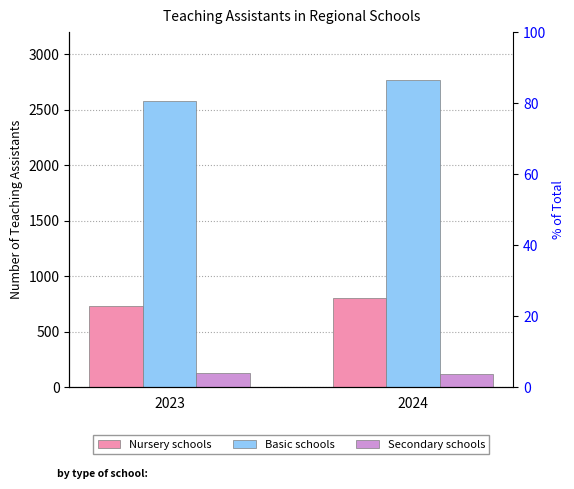

What value does the Secondary schools series have at 2024?

119.2